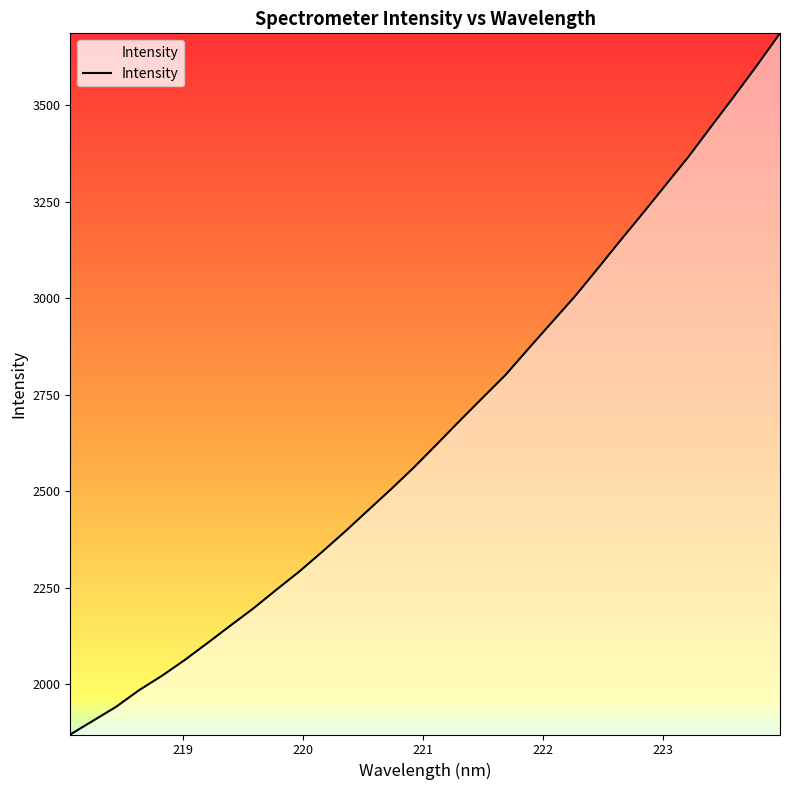

What is the minimum value shown in the chart?

1869.3